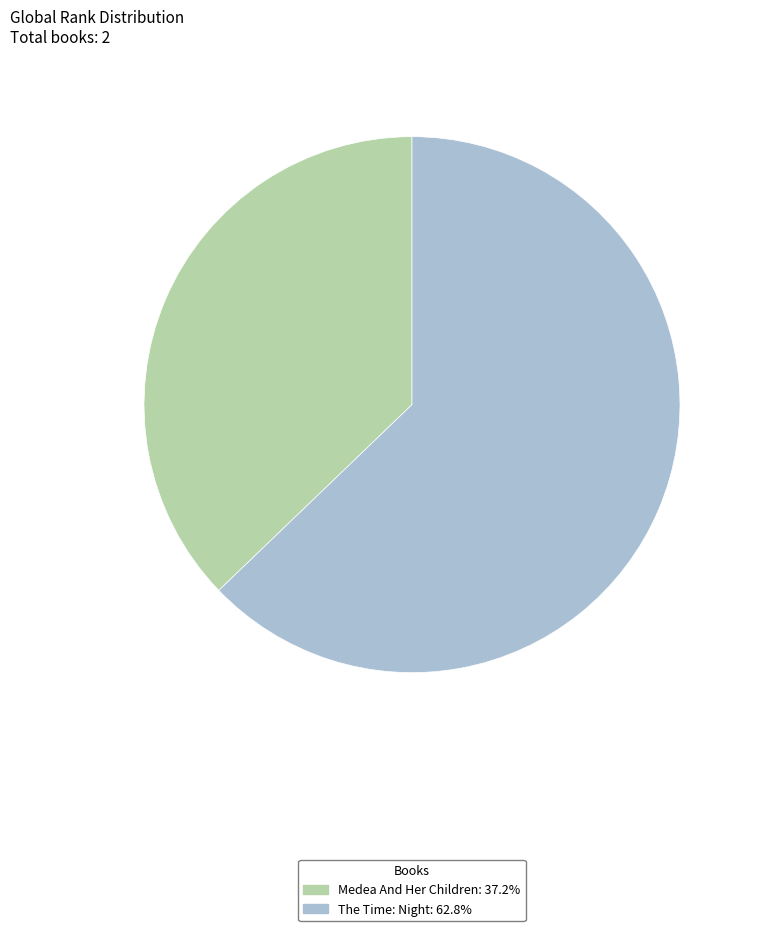

Does any single category account for the majority?

Yes